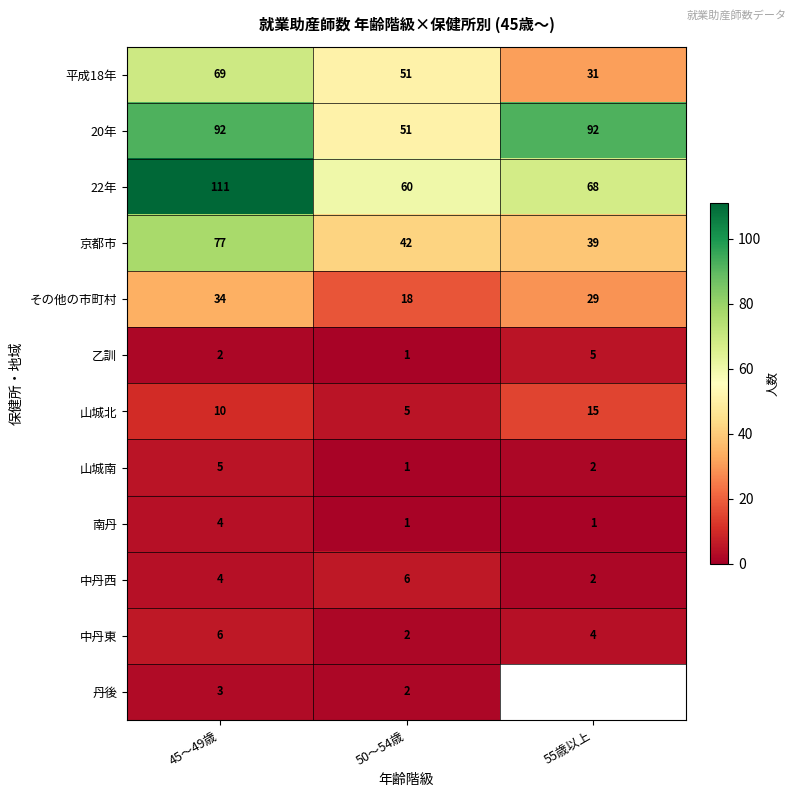

At which label is 山城南 closest to 3?

55歳以上